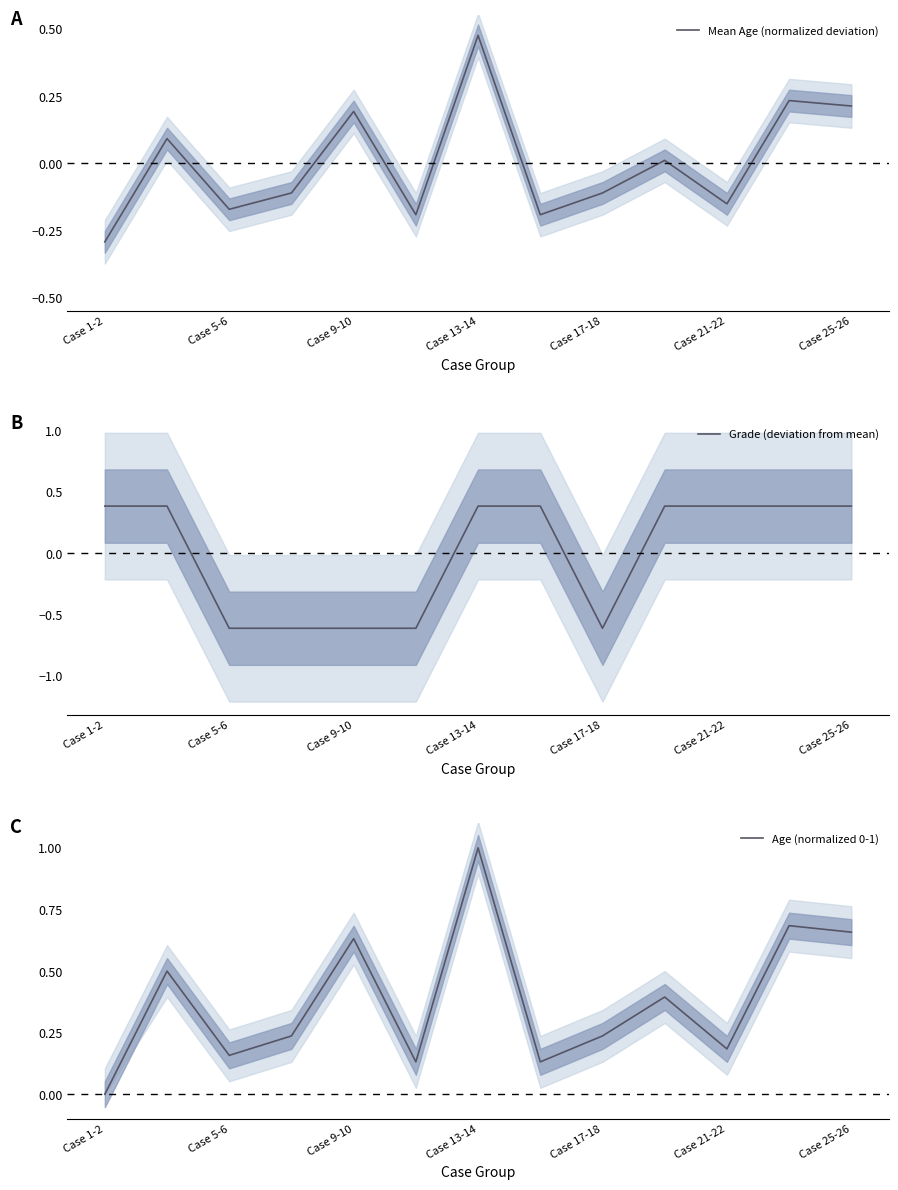

The Mean Age (normalized deviation) series shows -0.1 at Case 17-18. True or false?

True